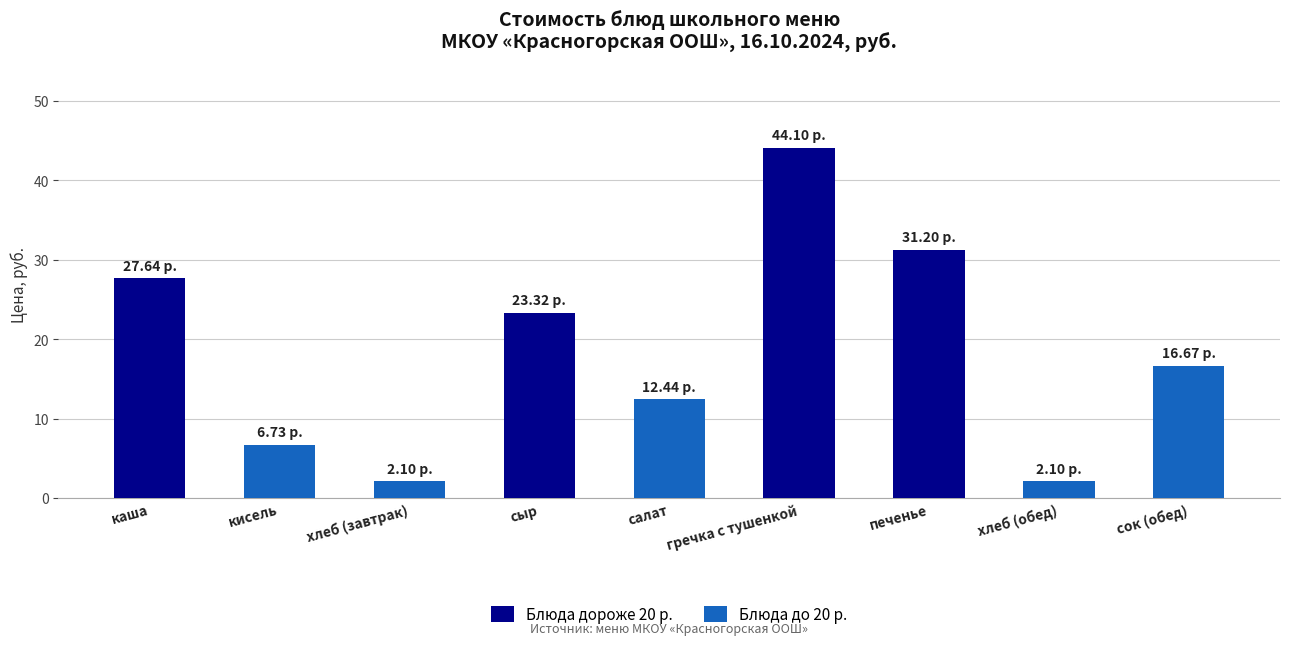

The value at сыр is 23.3. True or false?

True